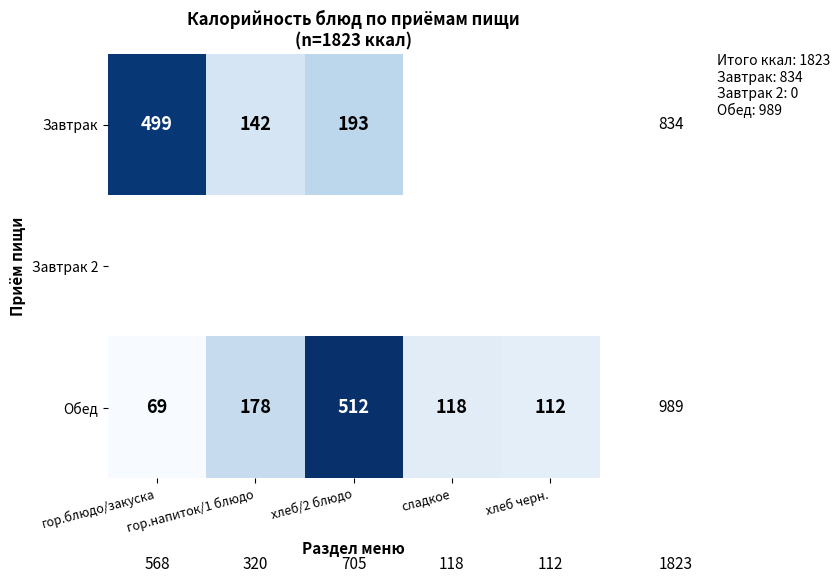

What is the highest value of the Обед series?

512